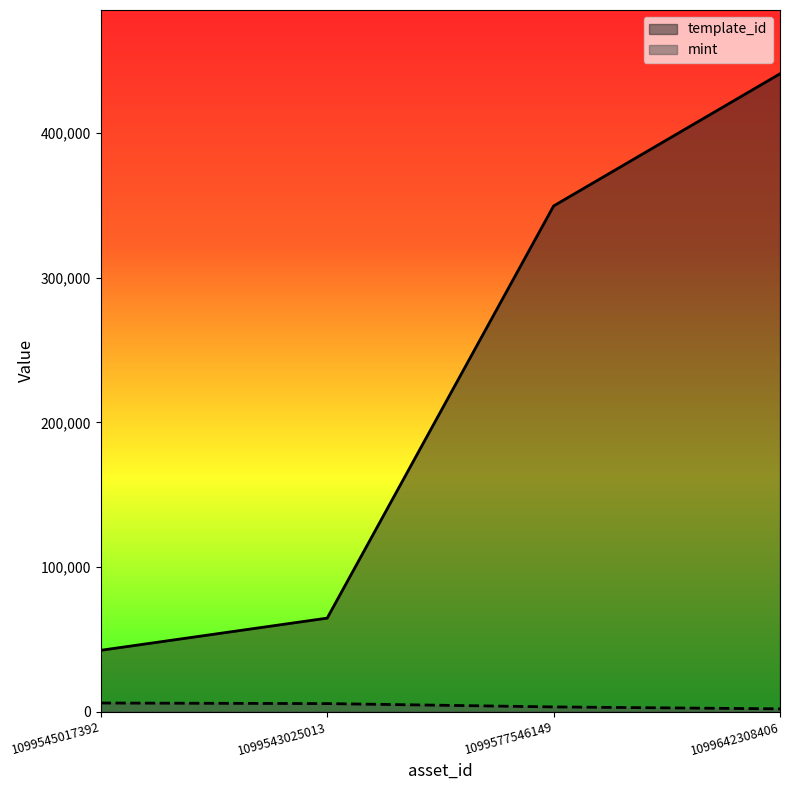

What is the sum of all template_id values?

897490